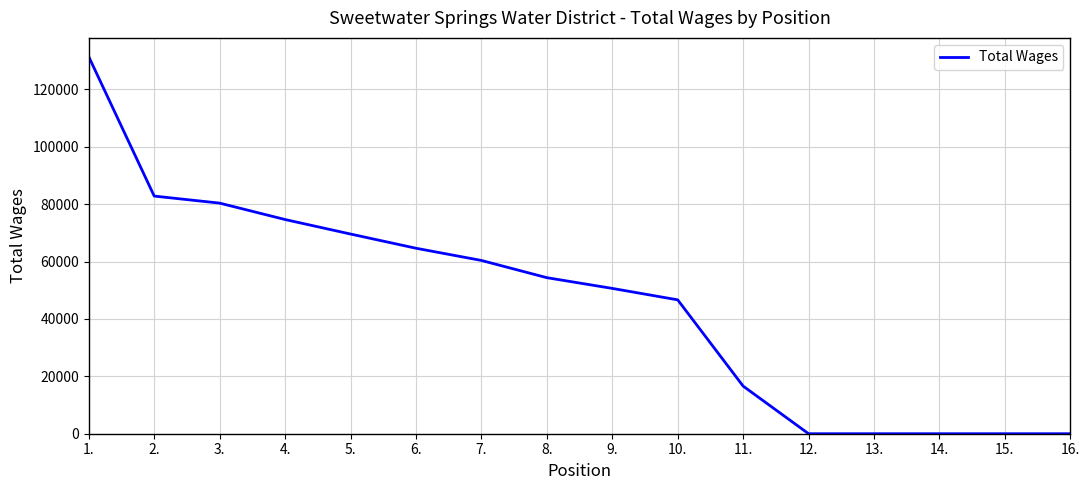

Reading left to right, transcribe all the data shown in this chart.

131339	82793	80340	74623	69570	64623	60367	54366	50629	46642	16587	0	0	0	0	0